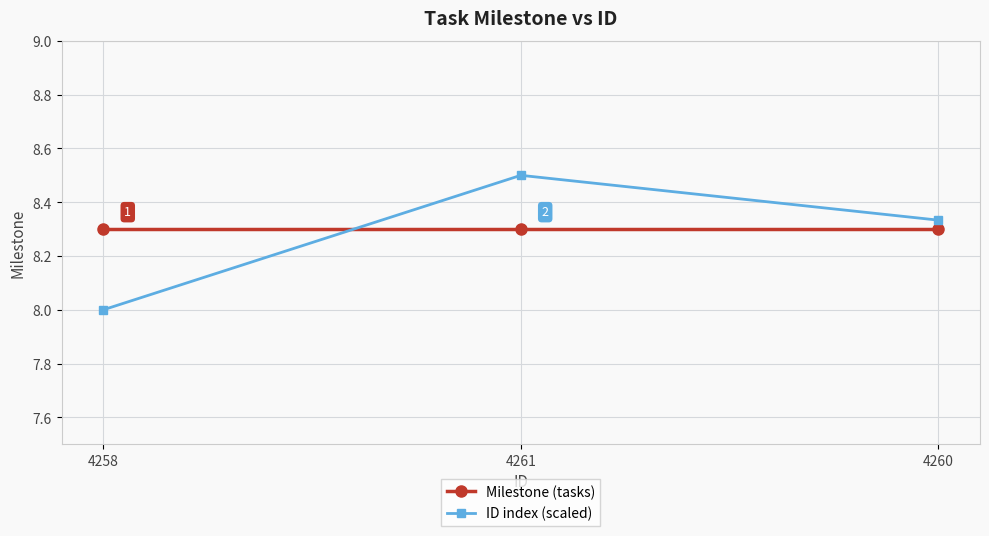

Which series changed the most between 4258 and 4260?

ID index (scaled)